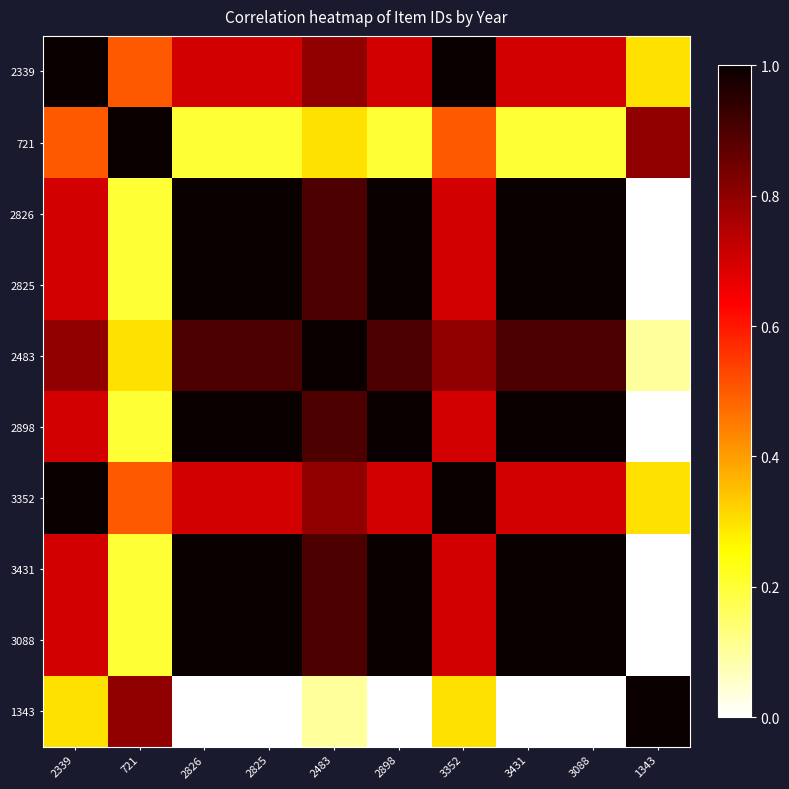

What is the difference between the highest and lowest values at 3431?

1.0